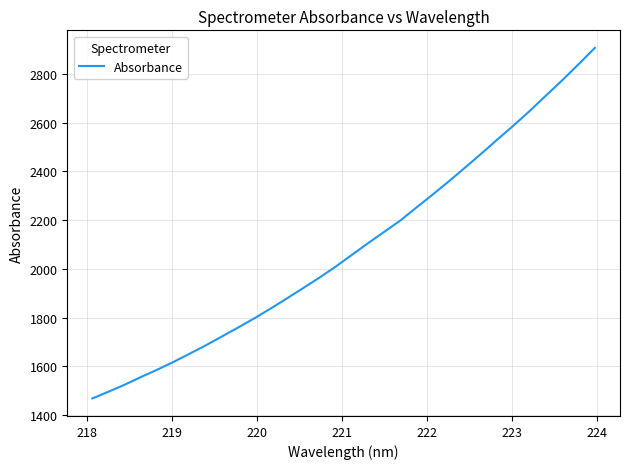

What is the maximum value shown in the chart?

2907.3